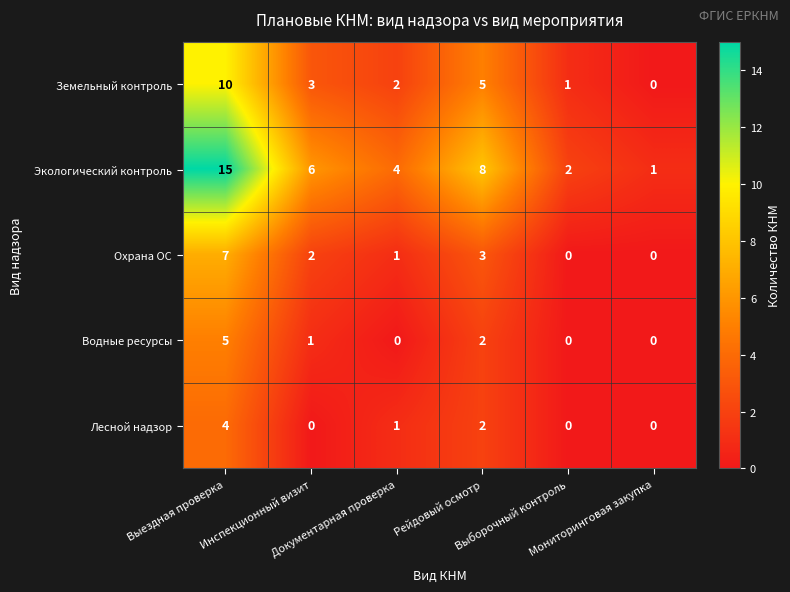

How many values in the Земельный контроль series are below 3?

3